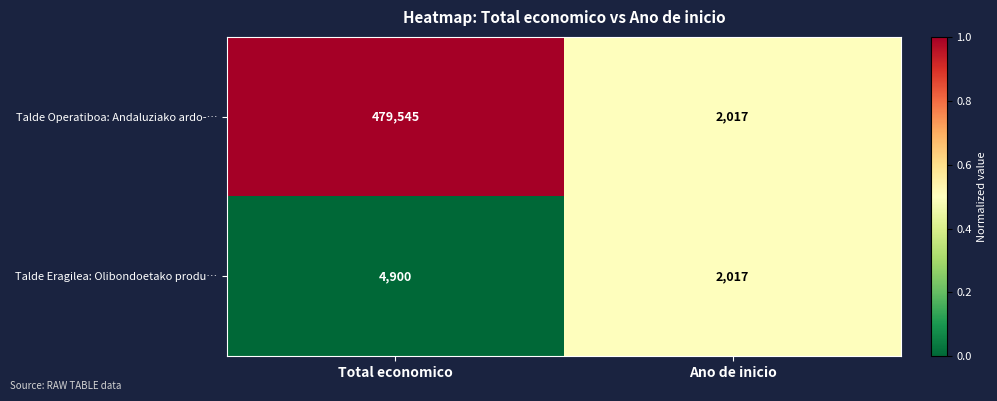

What is the sum of the Talde Operatiboa: Andaluziako ardo-… values at Total economico and Ano de inicio?

481562